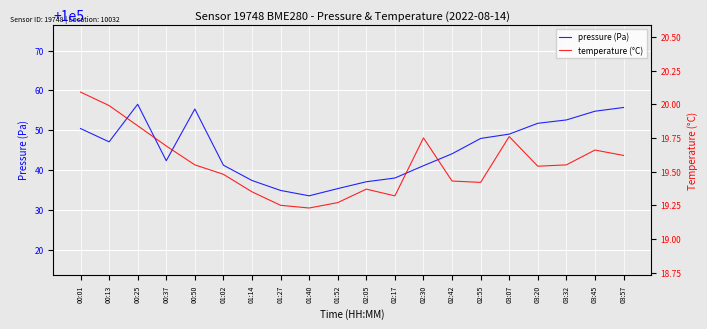

What position from the left is 03:57?

20